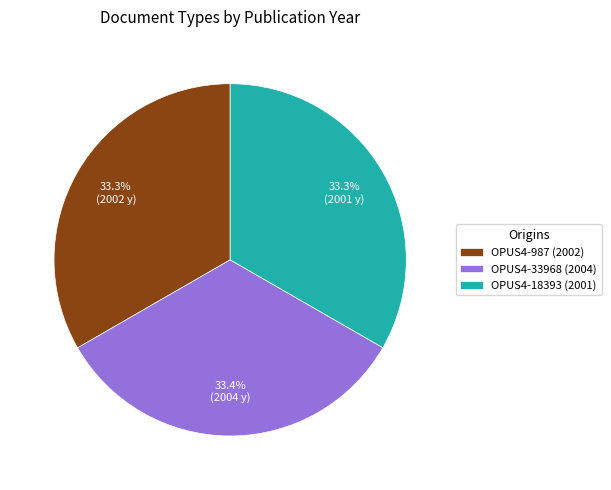

Does OPUS4-18393 (2001) account for over 50% of the chart?

No